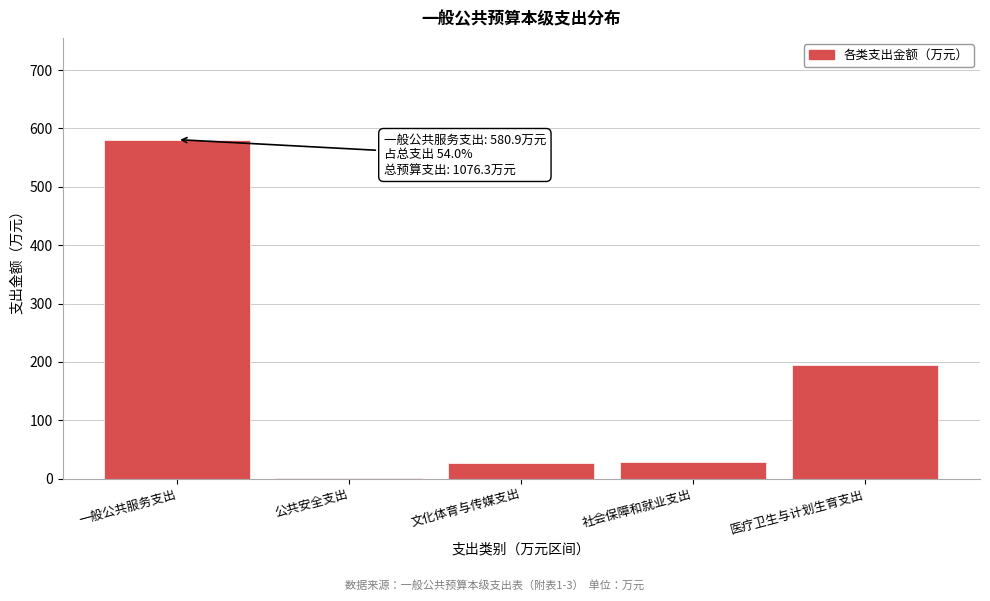

At which category does the chart reach its peak across all series?

一般公共服务支出